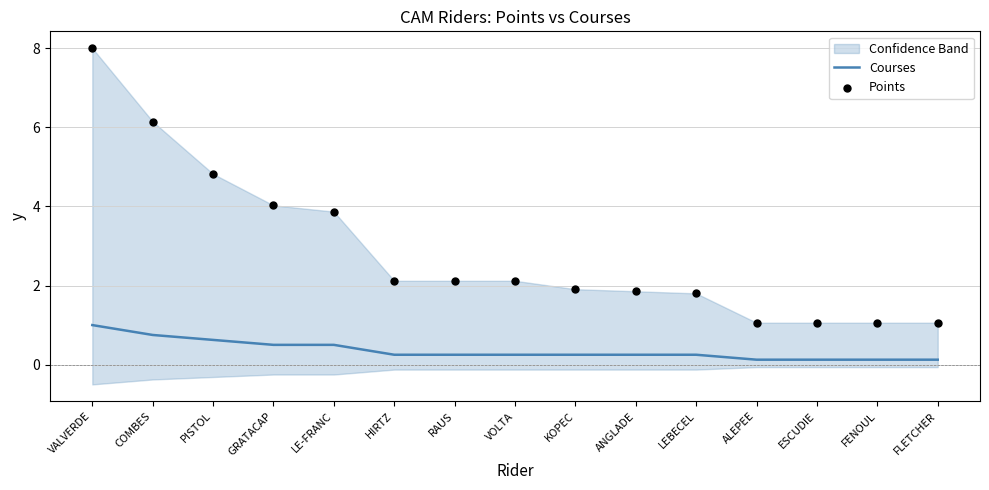

Which series contains the lowest Y value?

Courses